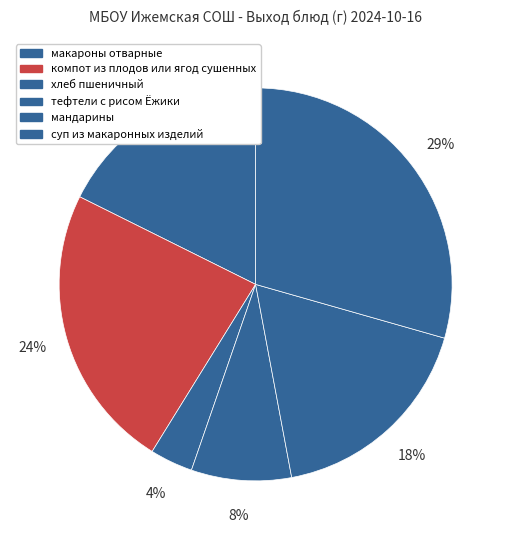

What is the ratio of the value at суп из макаронных изделий to the value at макароны отварные?

1.7